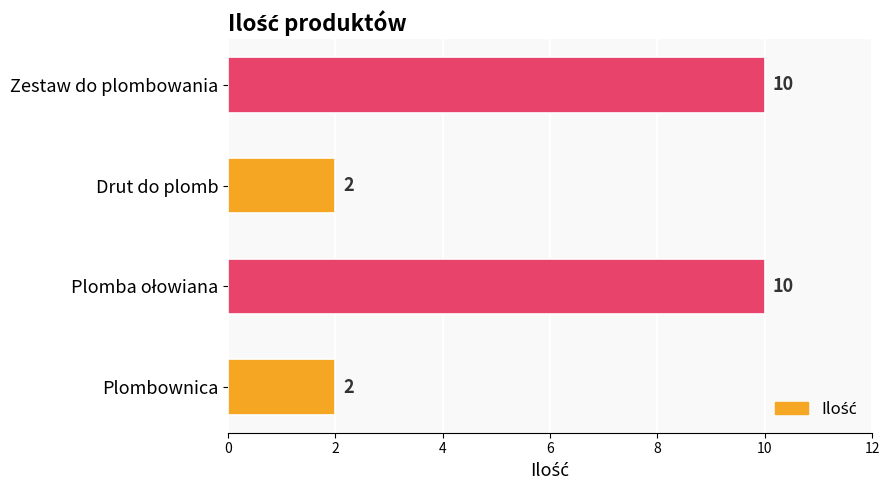

Reading top to bottom, list all the values displayed in this chart.

10	2	10	2